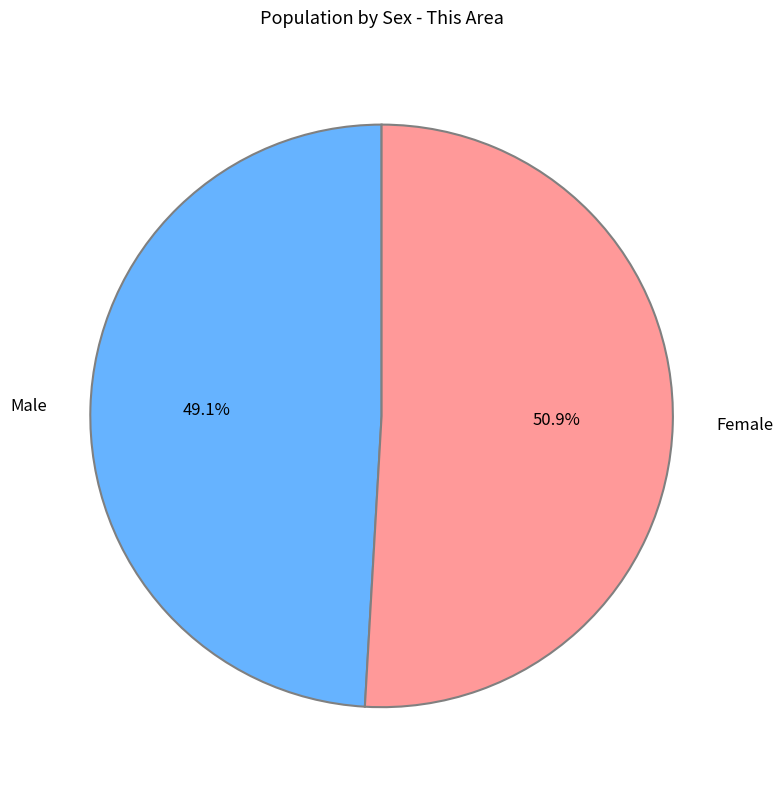

What is the majority slice?

Female